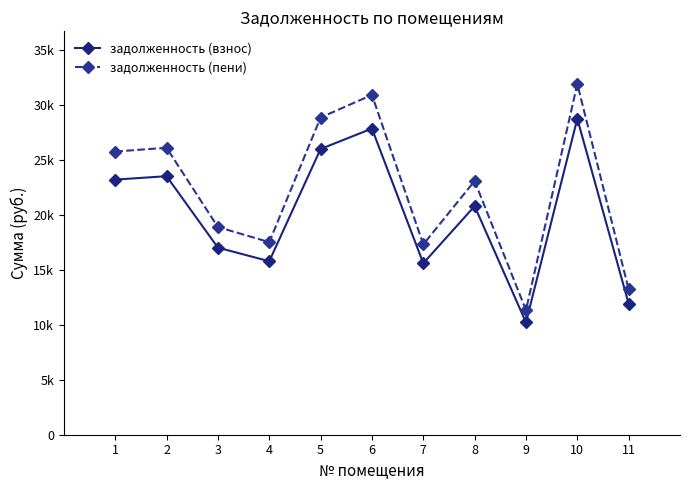

Is it true that задолженность (взнос) equals 36742.0 at 2?

False